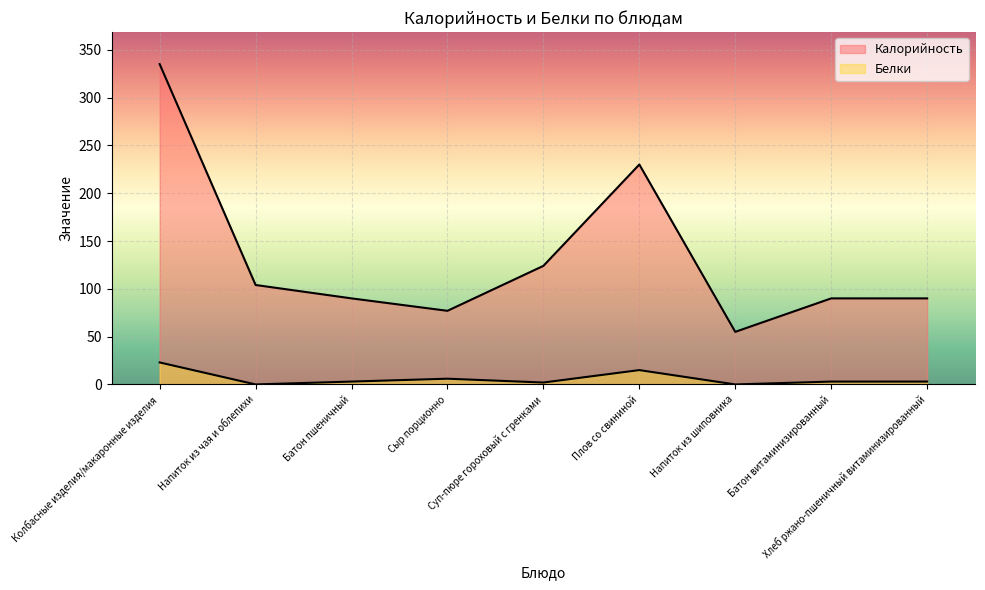

At which category does Белки reach its first local valley?

Напиток из чая и облепихи